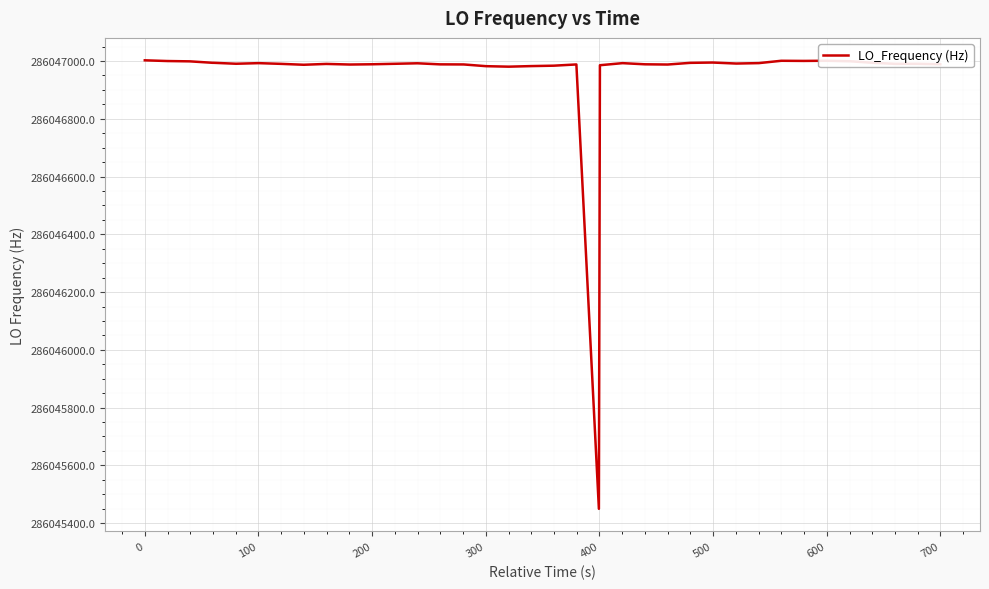

What is the difference between the maximum and minimum values?

1553.0